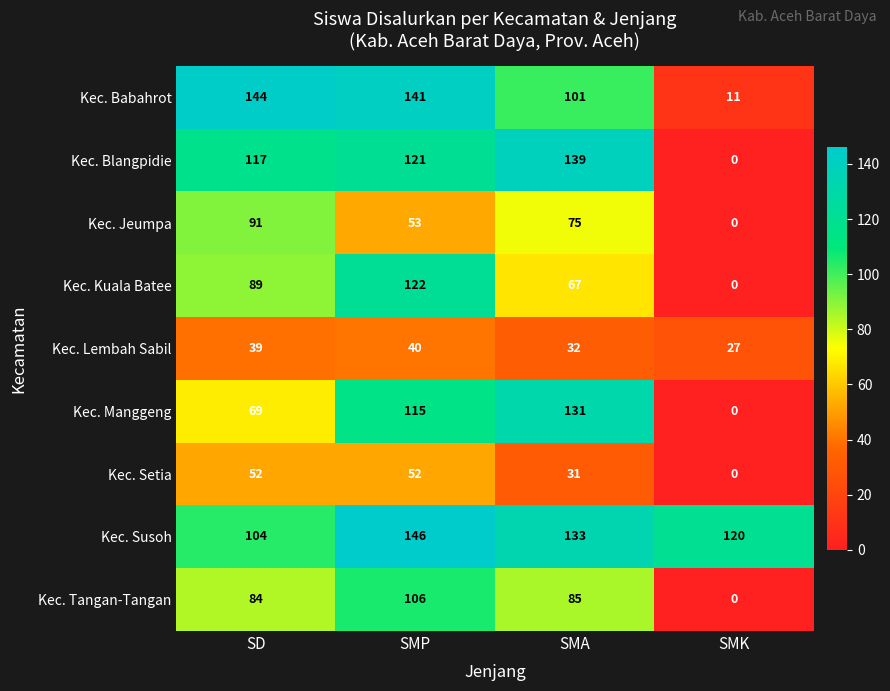

At how many categories does at least one series exceed 41?

4